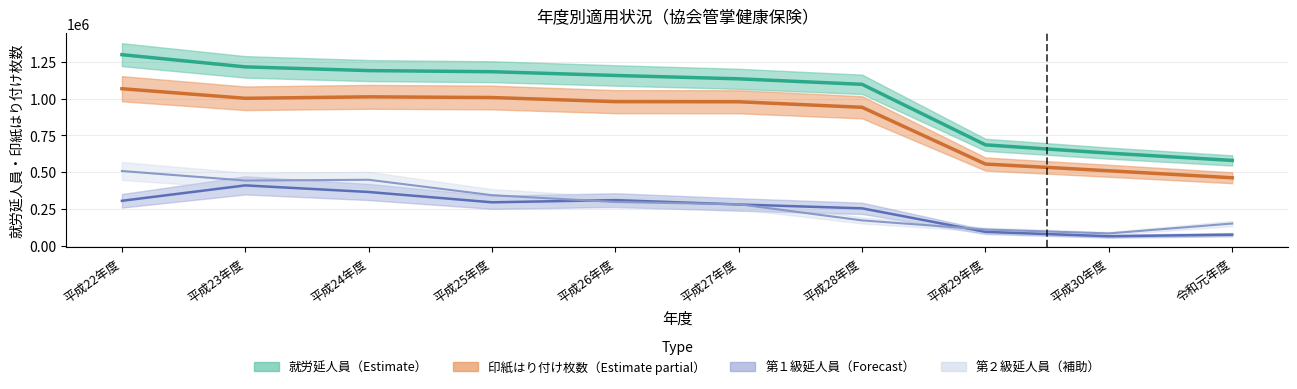

At 平成29年度, list the series in order from smallest to largest.

第１級延人員, 第２級延人員, 健康保険印紙はり付け枚数, 就労延人員